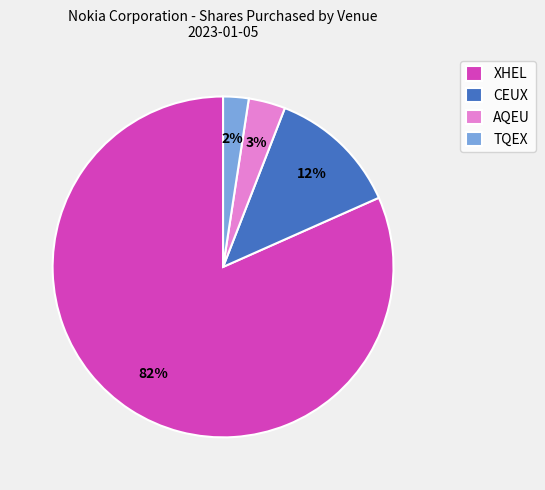

What is the majority slice?

XHEL